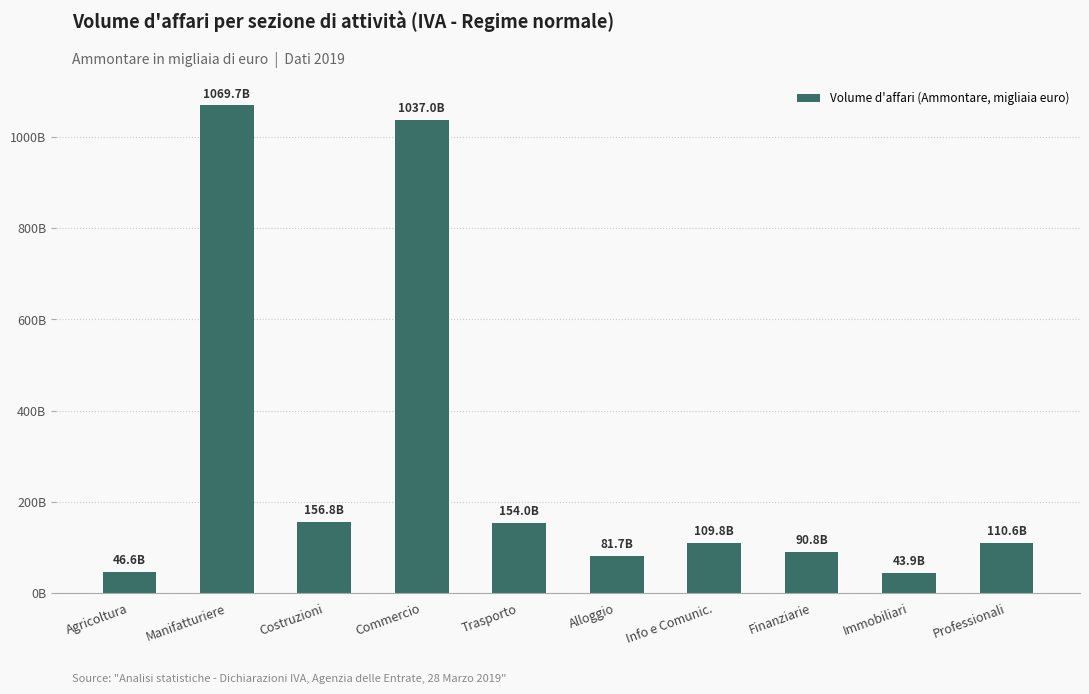

Where is the data nearest to the value 556786529?

Costruzioni